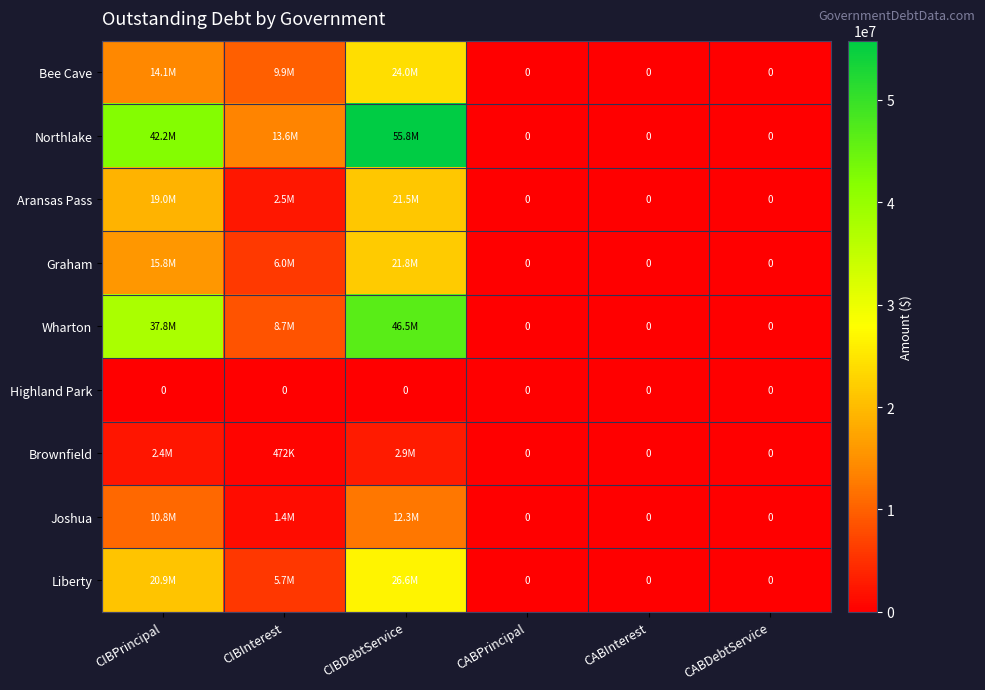

Which series has the largest range (max minus min)?

Northlake